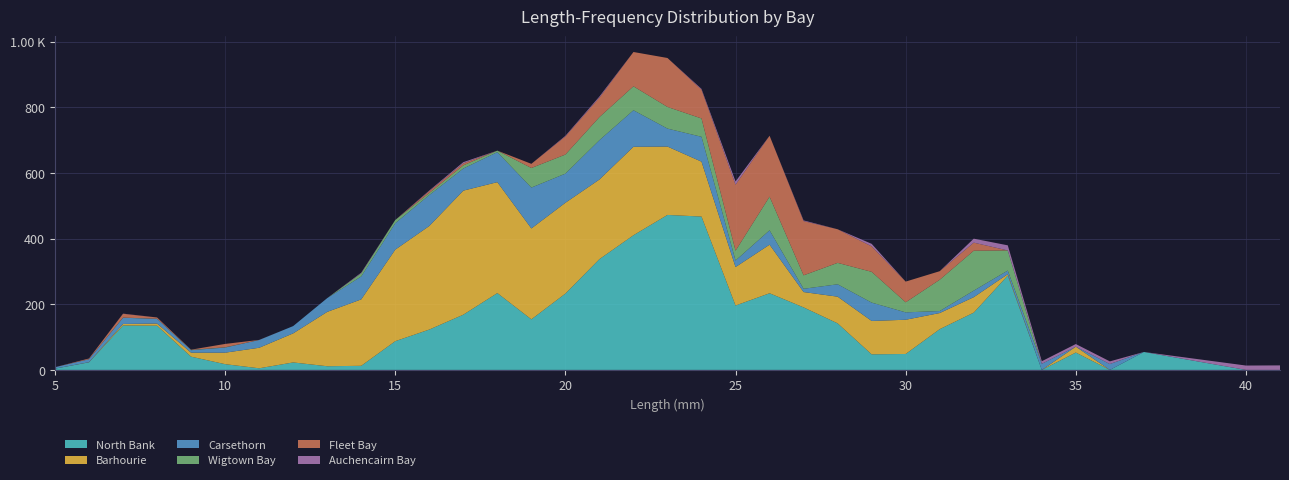

Reading left to right, what are all the values shown in this chart?

Carsethorn: 5=4.3	6=9.0	7=18.9	8=14.3	9=7.7	10=15.5	11=23.7	12=22.2	13=41.9	14=70.0	15=80.5	16=94.3	17=67.3	18=91.3	19=124.5	20=88.7	21=119.9	22=111.2	23=54.7	24=75.8	25=19.9	26=43.8	27=10.0	28=37.7	29=55.8	30=22.5	31=6.1	32=19.9	33=11.0	34=18.6	35=0.0	36=17.9	37=0.0	40=0.0	41=0.0
North Bank: 5=3.9	6=23.1	7=135.3	8=134.7	9=40.4	10=17.5	11=5.0	12=22.8	13=11.2	14=12.5	15=87.5	16=122.9	17=168.2	18=234.1	19=154.0	20=232.6	21=337.4	22=410.2	23=472.1	24=467.1	25=196.1	26=233.5	27=190.4	28=141.9	29=47.5	30=48.5	31=124.1	32=174.5	33=287.4	34=0.0	35=53.0	36=0.0	37=54.7	40=0.0	41=0.0
Barhourie: 5=0.0	6=0.5	7=4.7	8=6.5	9=12.1	10=35.0	11=62.5	12=88.5	13=165.5	14=202.4	15=278.9	16=315.5	17=377.9	18=337.9	19=276.9	20=276.6	21=242.6	22=269.5	23=208.3	24=167.2	25=117.2	26=148.0	27=46.7	28=81.3	29=101.7	30=104.3	31=49.1	32=47.1	33=4.2	34=0.0	35=17.8	36=0.0	37=0.0	40=0.0	41=0.0
Wigtown Bay: 5=0.0	6=0.0	7=0.5	8=0.4	9=0.8	10=0.9	11=0.0	12=0.0	13=0.0	14=9.5	15=9.8	16=6.3	17=9.7	18=4.7	19=59.7	20=58.1	21=70.3	22=72.9	23=66.0	24=55.8	25=29.9	26=102.5	27=41.0	28=65.3	29=93.8	30=30.7	31=95.4	32=121.7	33=61.3	34=0.0	35=0.0	36=0.0	37=0.0	40=0.0	41=0.0
Fleet Bay: 5=0.0	6=2.3	7=11.6	8=3.8	9=0.7	10=10.2	11=0.3	12=0.0	13=0.0	14=0.0	15=0.0	16=5.8	17=6.1	18=0.0	19=12.7	20=55.3	21=59.3	22=104.6	23=149.2	24=87.6	25=201.2	26=185.6	27=165.2	28=102.4	29=77.6	30=63.0	31=26.1	32=24.6	33=0.0	34=0.0	35=0.0	36=0.0	37=0.0	40=0.0	41=0.0
Auchencairn Bay: 5=0.0	6=0.0	7=0.5	8=0.1	9=0.0	10=0.0	11=0.0	12=0.0	13=0.0	14=1.9	15=0.0	16=1.7	17=3.6	18=0.0	19=0.0	20=1.8	21=3.4	22=0.0	23=0.0	24=2.4	25=9.8	26=0.0	27=2.1	28=0.0	29=7.7	30=0.0	31=0.0	32=12.1	33=15.6	34=7.8	35=8.1	36=8.1	37=0.0	40=13.3	41=13.8